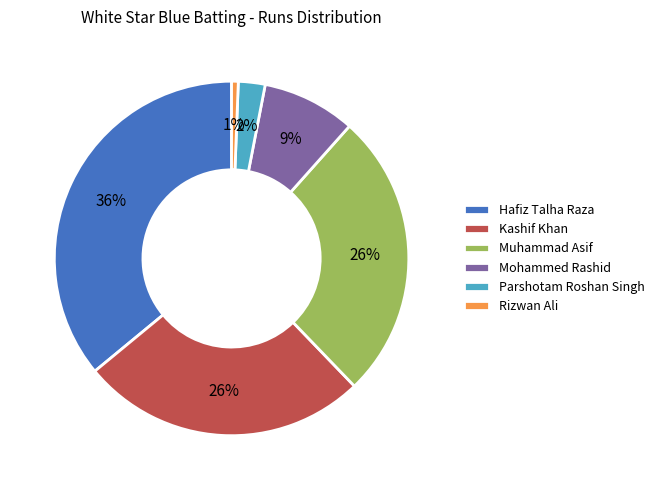

Which has a higher value, Hafiz Talha Raza or Rizwan Ali?

Hafiz Talha Raza